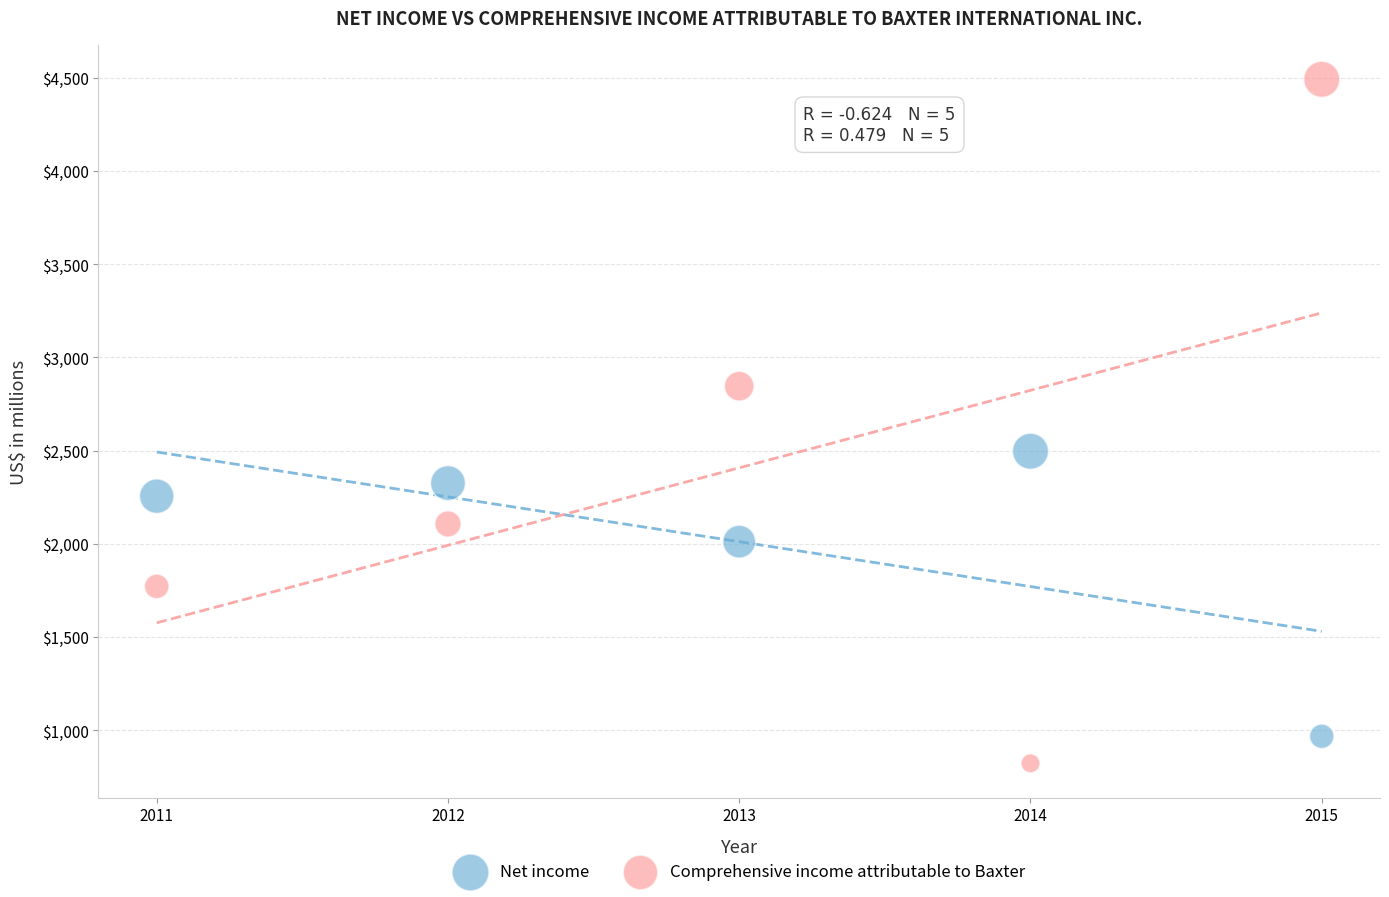

Which series has the largest Y range (max minus min)?

Comprehensive income attributable to Baxter